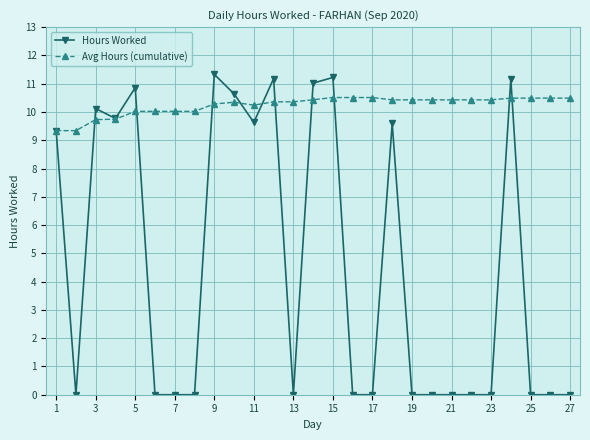

List the series in order of their peak value, highest first.

Hours Worked, Avg Hours (cumulative)